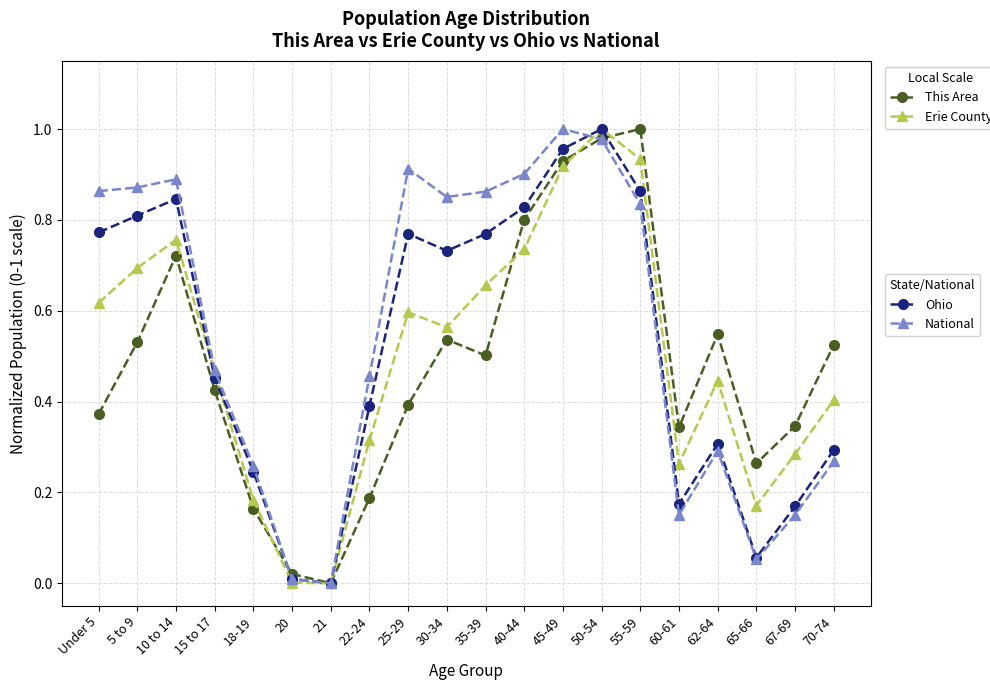

At which category is the sum across all series the highest?

50-54